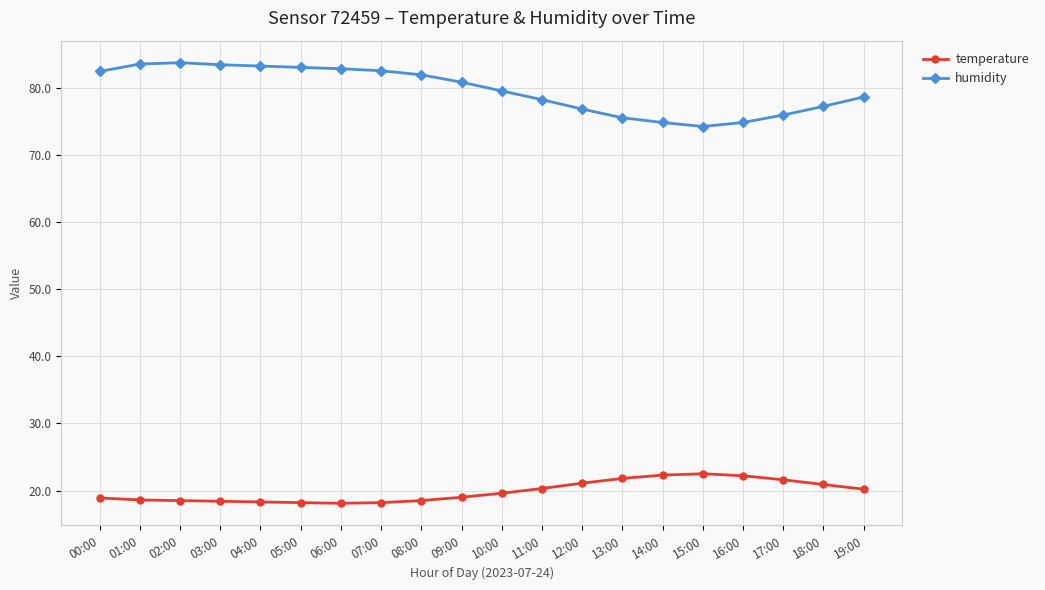

How many lines are shown in the chart?

2